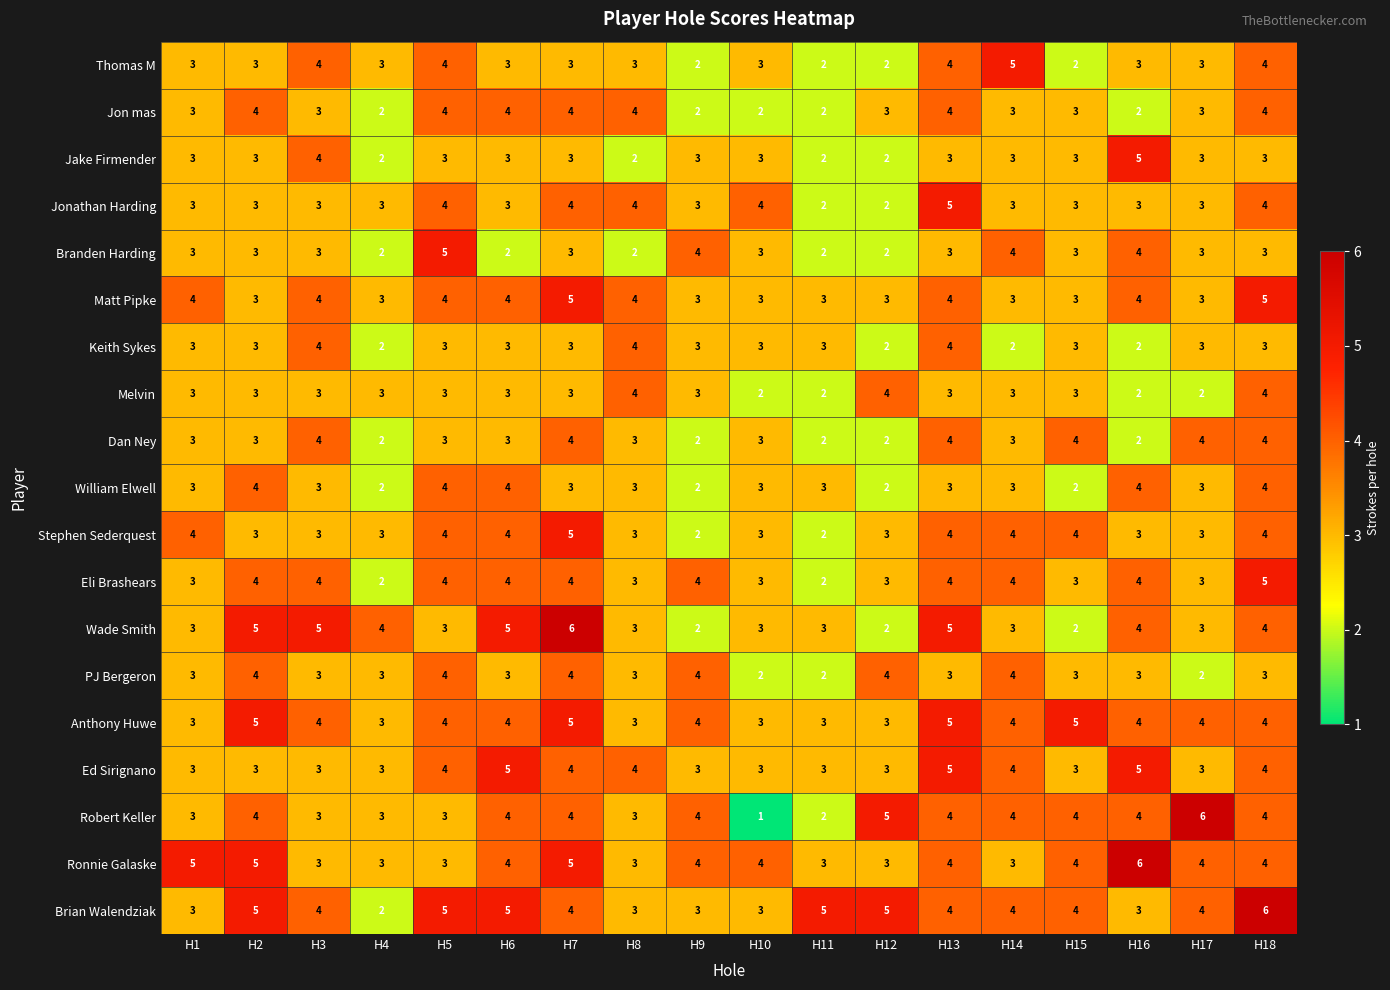

What is the greatest value displayed?

6